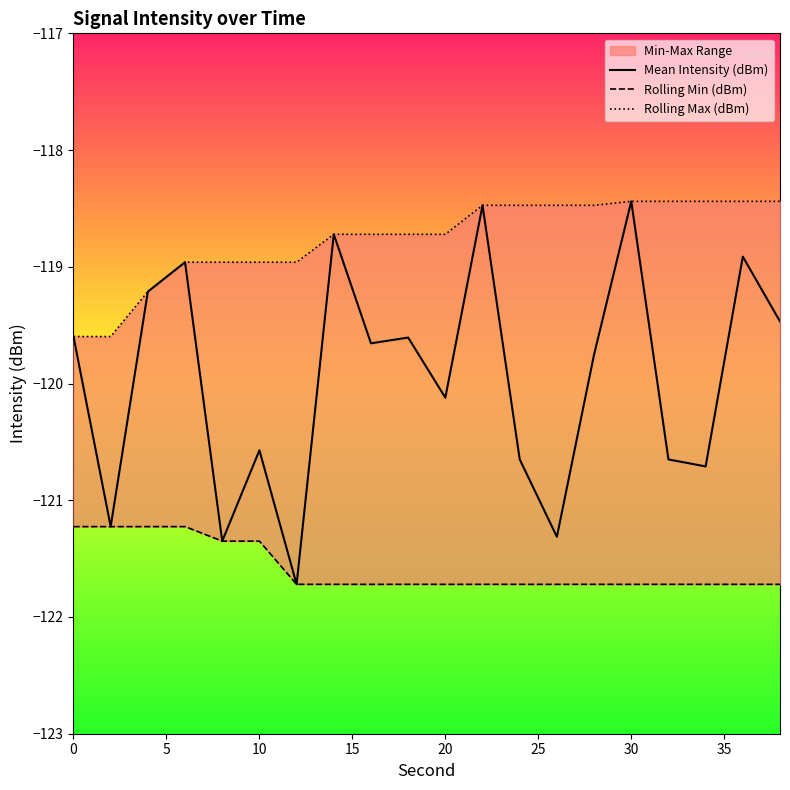

List the series in order of their overall mean, highest first.

Rolling Max (dBm), Mean Intensity (dBm), Rolling Min (dBm)